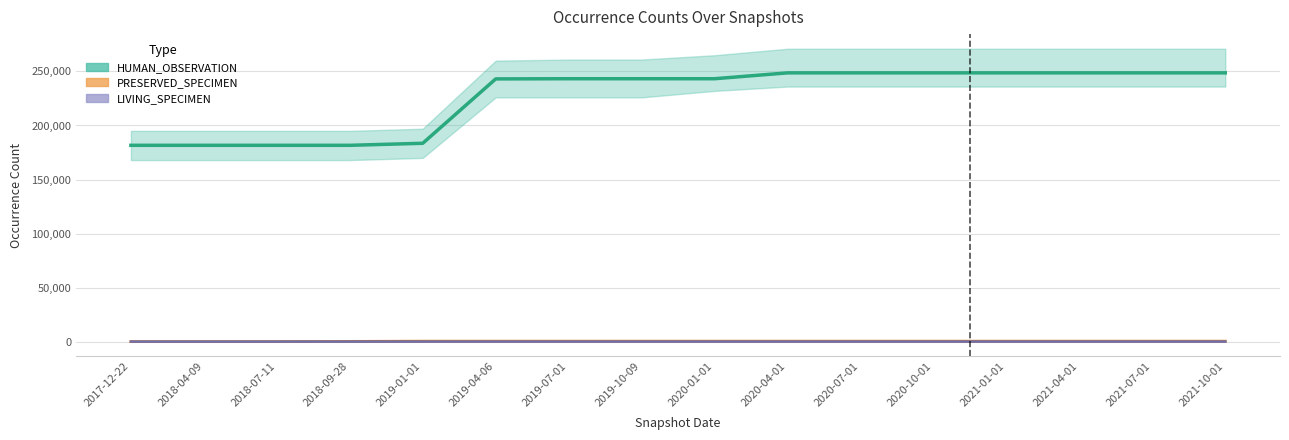

What are all the series names shown in the legend?

HUMAN_OBSERVATION, PRESERVED_SPECIMEN, LIVING_SPECIMEN